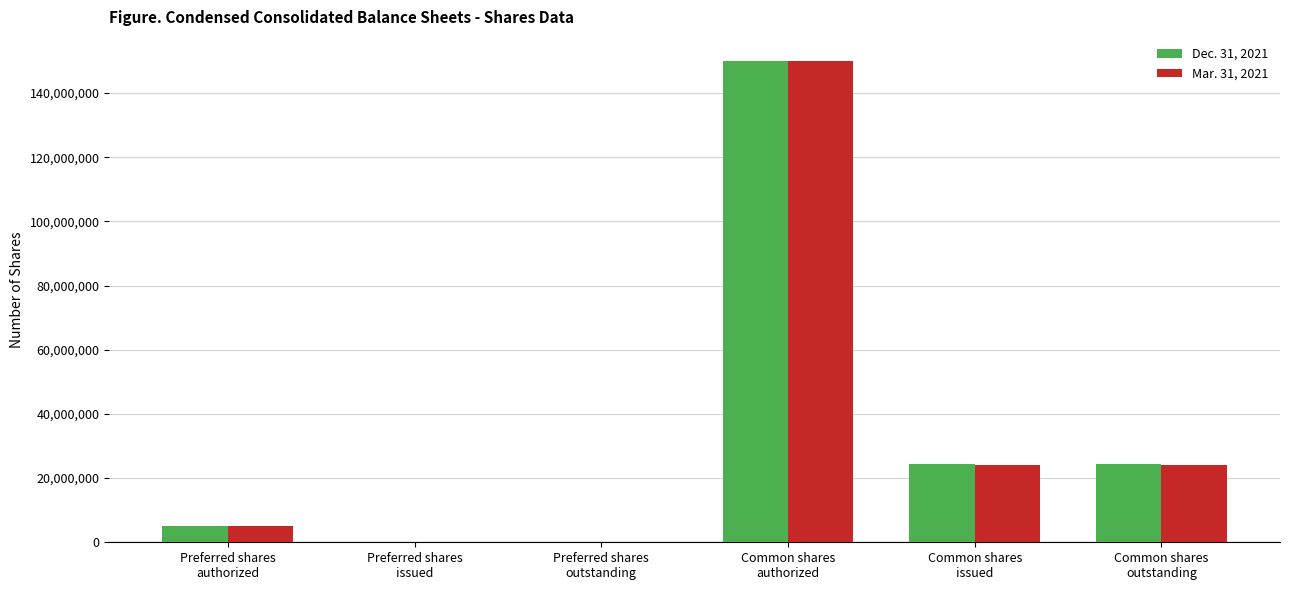

Reading left to right, transcribe all the data shown in this chart.

Dec. 31, 2021: 5000000	0	0	150000000	24482552	24482552
Mar. 31, 2021: 5000000	0	0	150000000	24020276	24020276